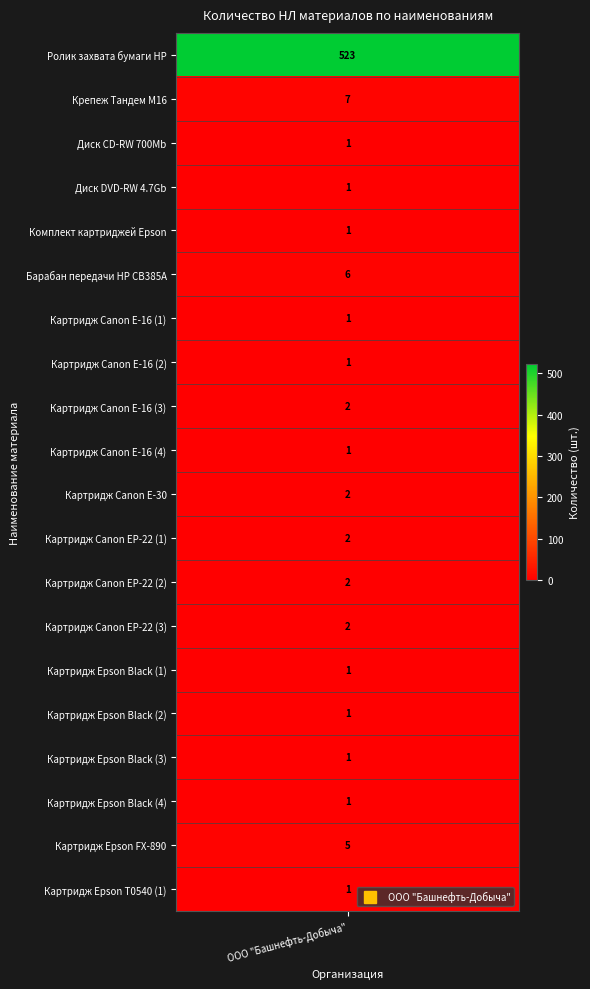

The value at Комплект картриджей Epson is 1. True or false?

False